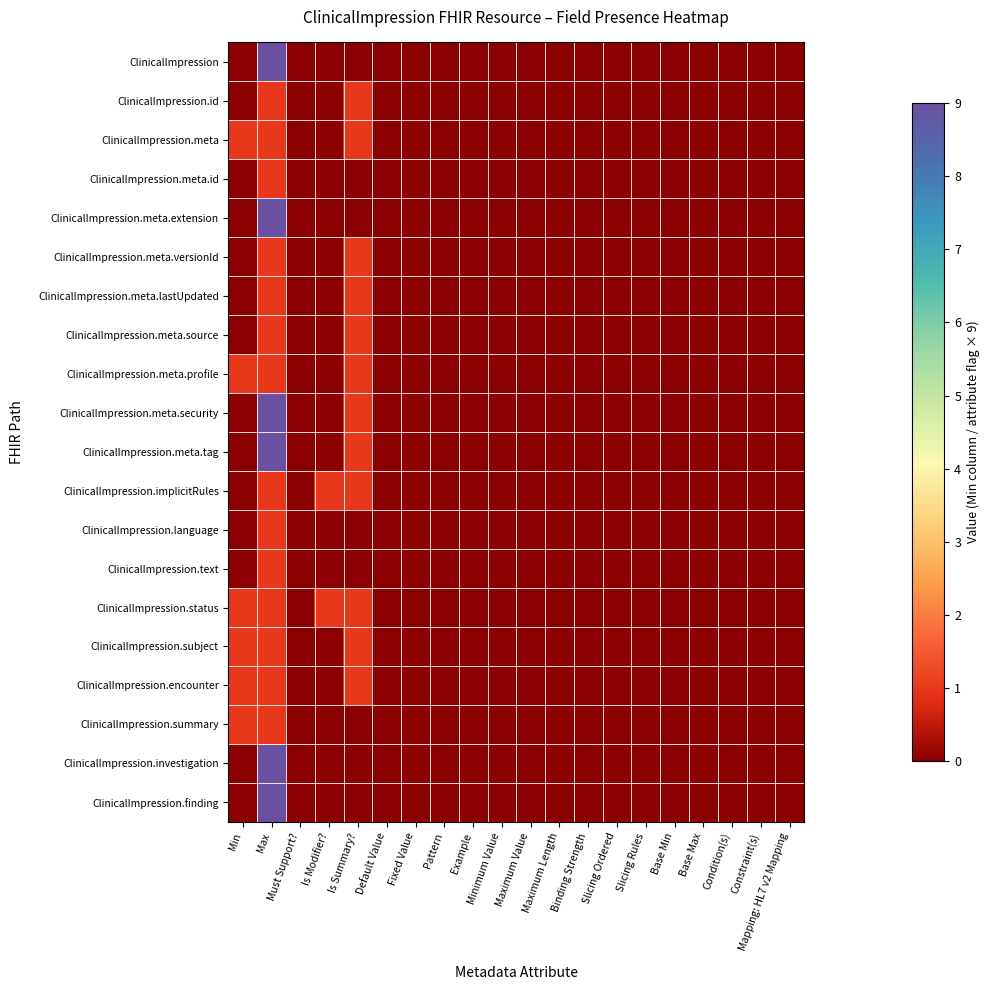

Which category has the lowest value across all series?

Min